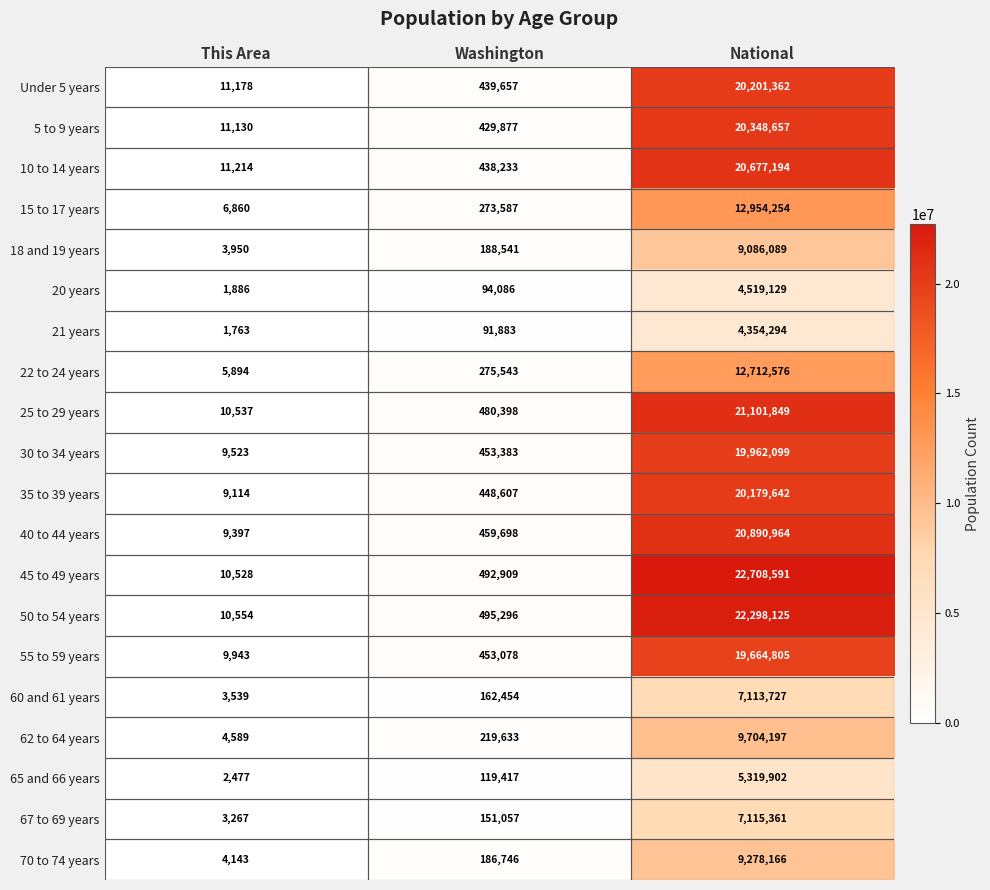

Is it true that 10 to 14 years equals 3394 at This Area?

False